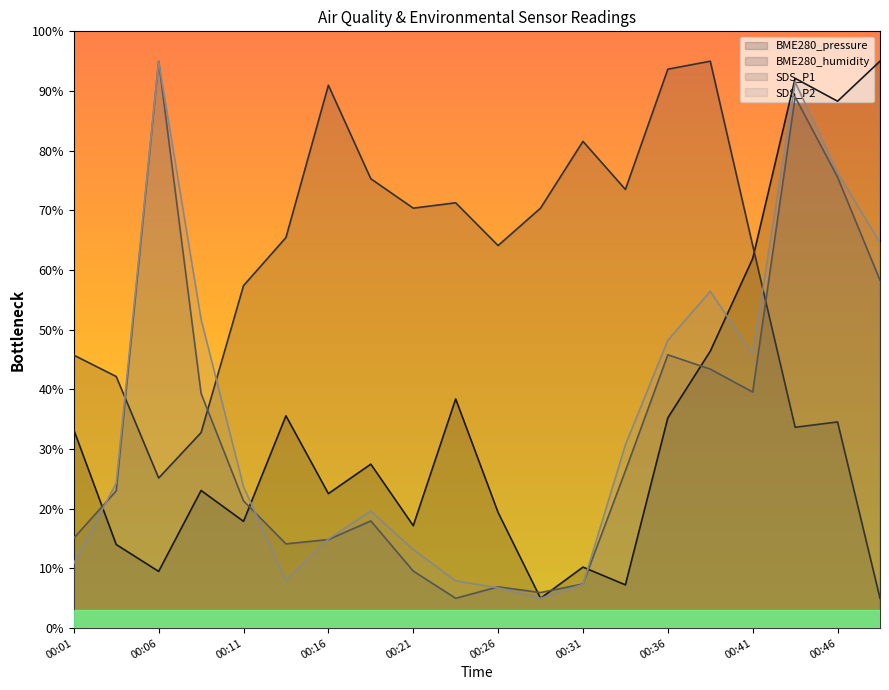

What is the sum of the BME280_pressure values at 00:36 and 00:18?

62.7